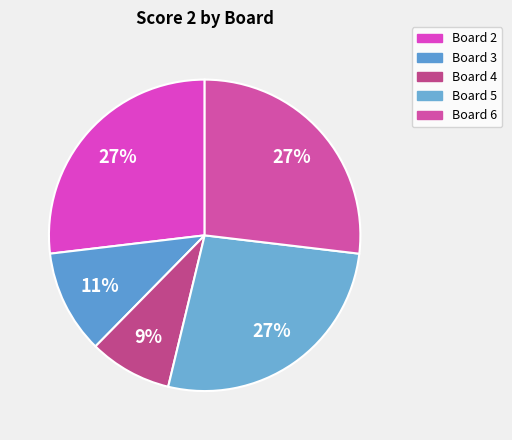

How many slices are in this pie chart?

5